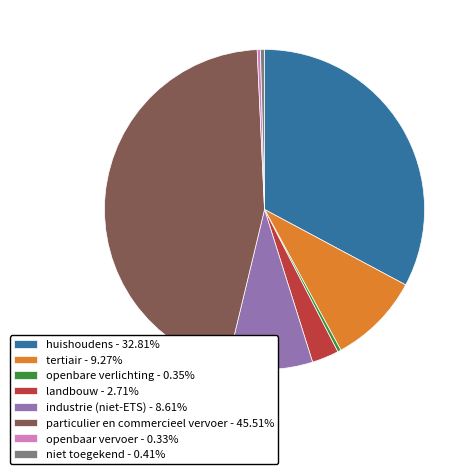

How many segments does this pie chart have?

8